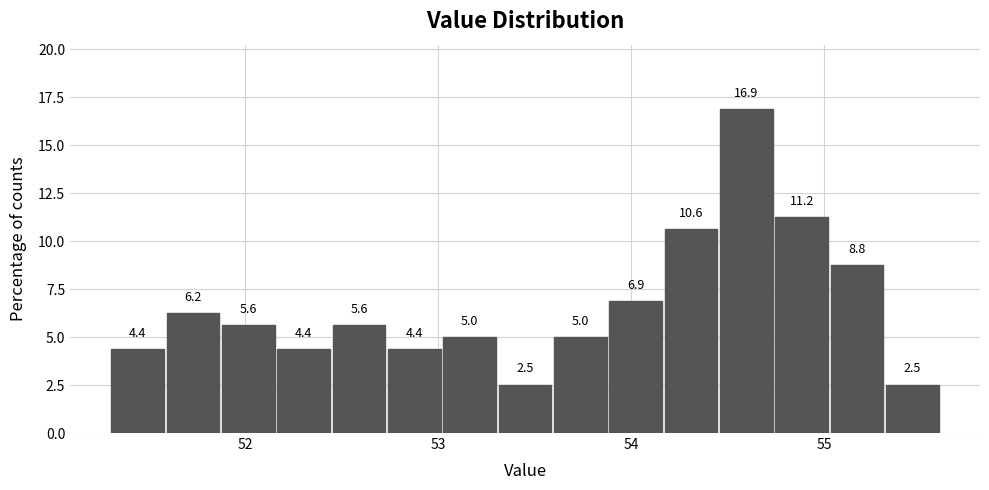

Read against the x-axis, roughly where is the centre of the tallest bar?

54.6